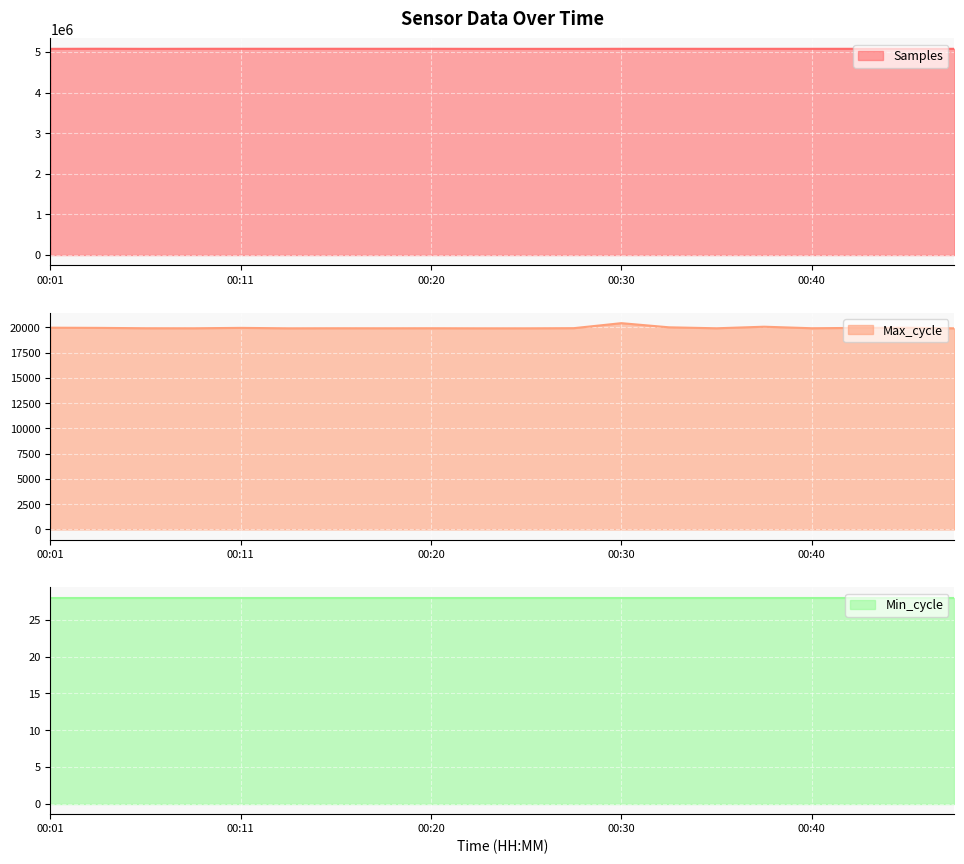

At which category does Max_cycle reach its first local valley?

00:08